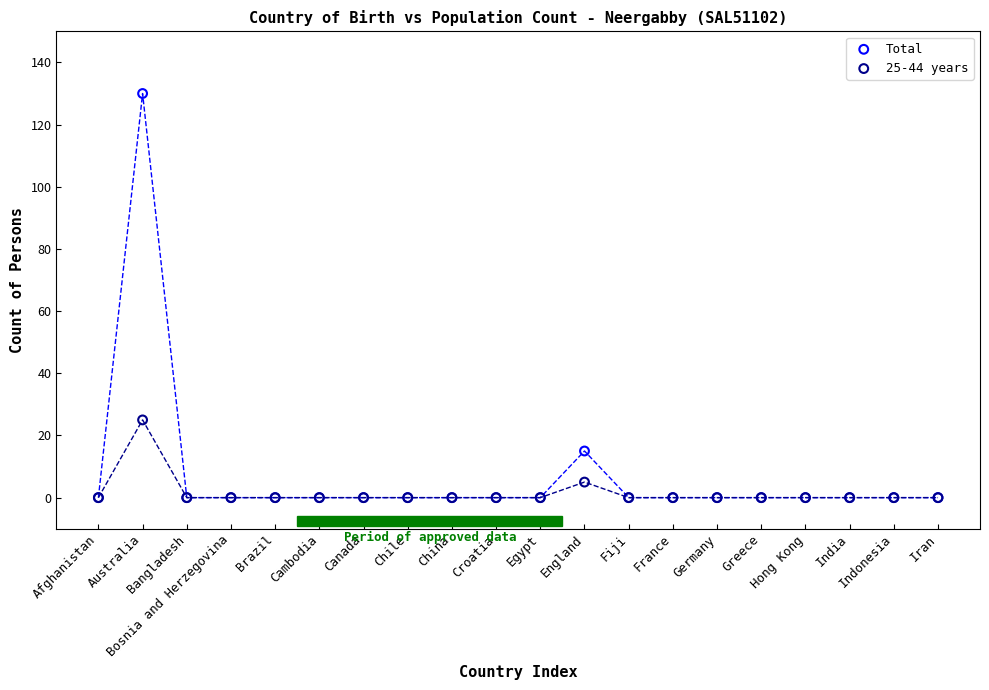

Across all series, what Y value is closest to 65?

25